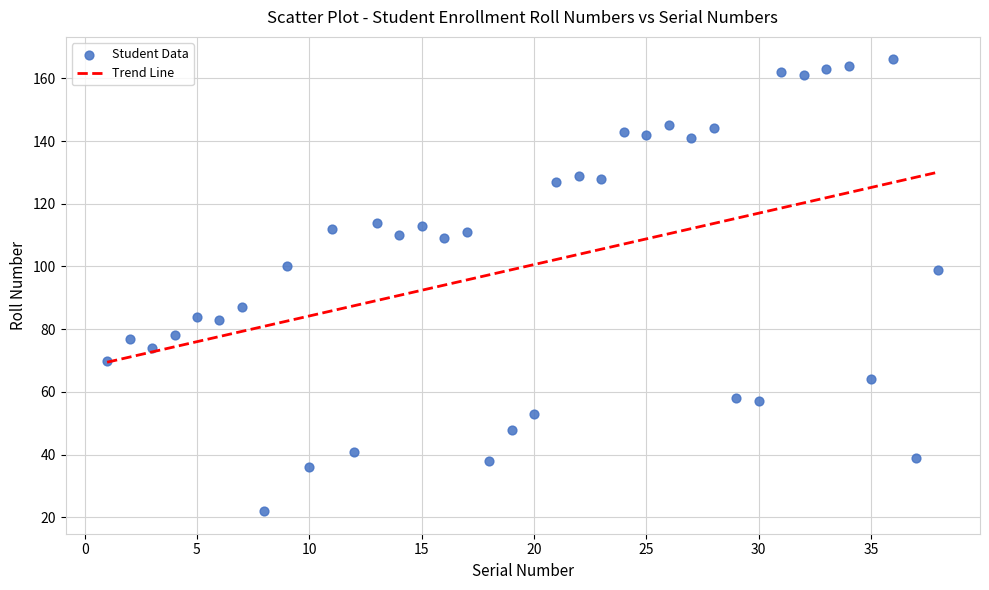

What is the range of Y values (max minus min)?

144